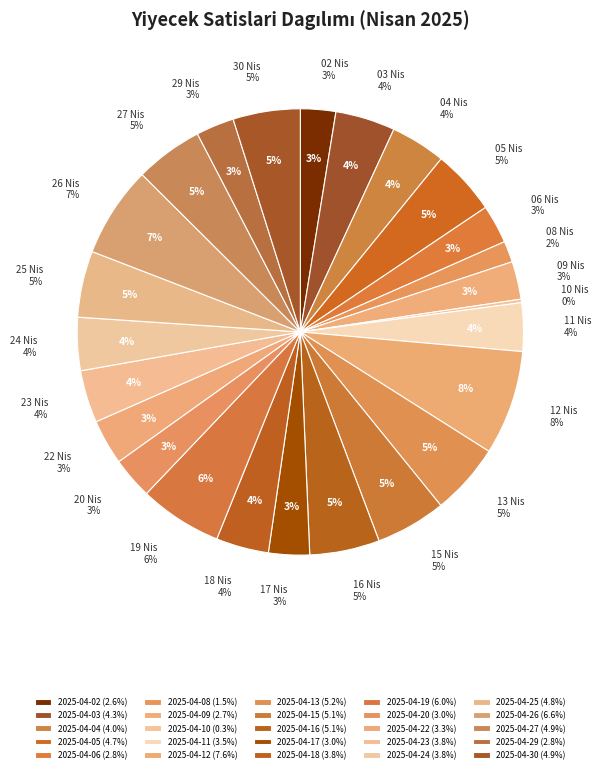

Is it true that 2025-04-08 is 2% of the pie?

True